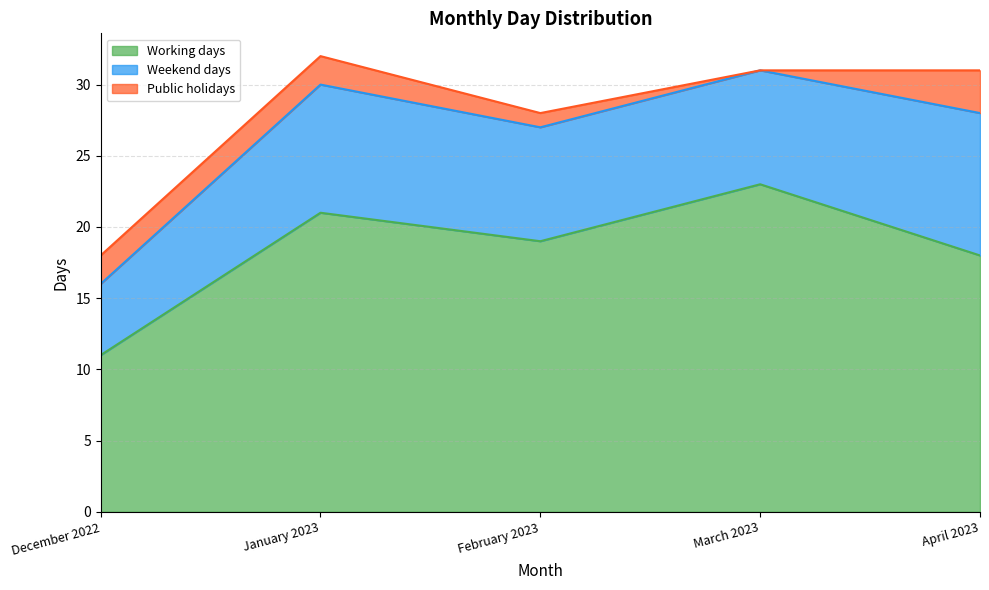

Rank the series by their average value, from highest to lowest.

Working days, Weekend days, Public holidays